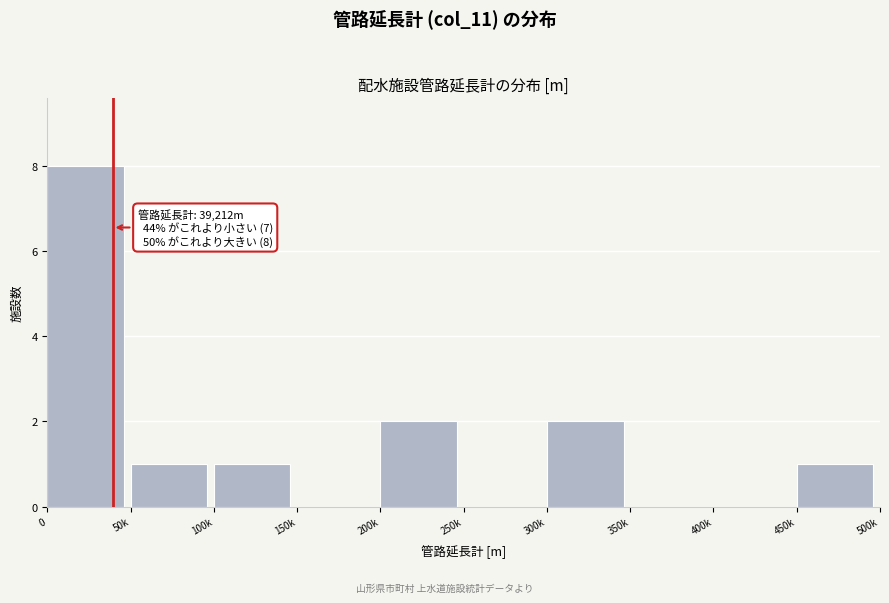

Reading left to right, extract all data points from this chart.

0=8	50k=1	100k=1	150k=0	200k=2	250k=0	300k=2	350k=0	400k=0	450k=1